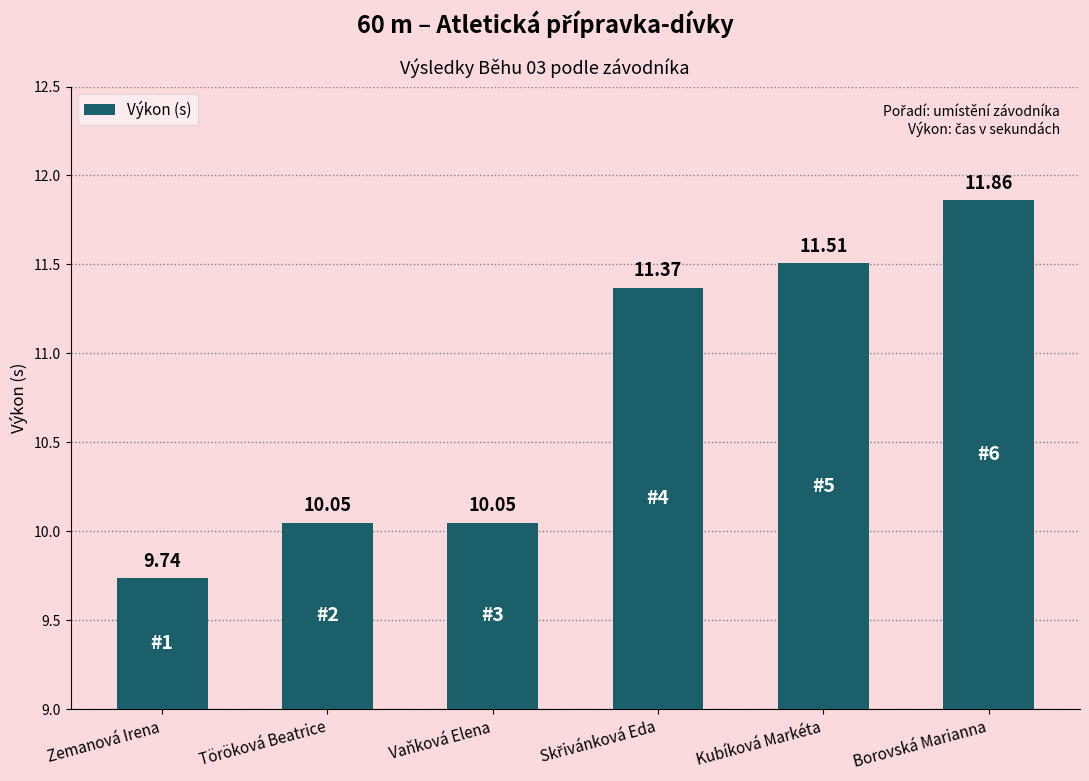

Count the number of categories in the chart.

6